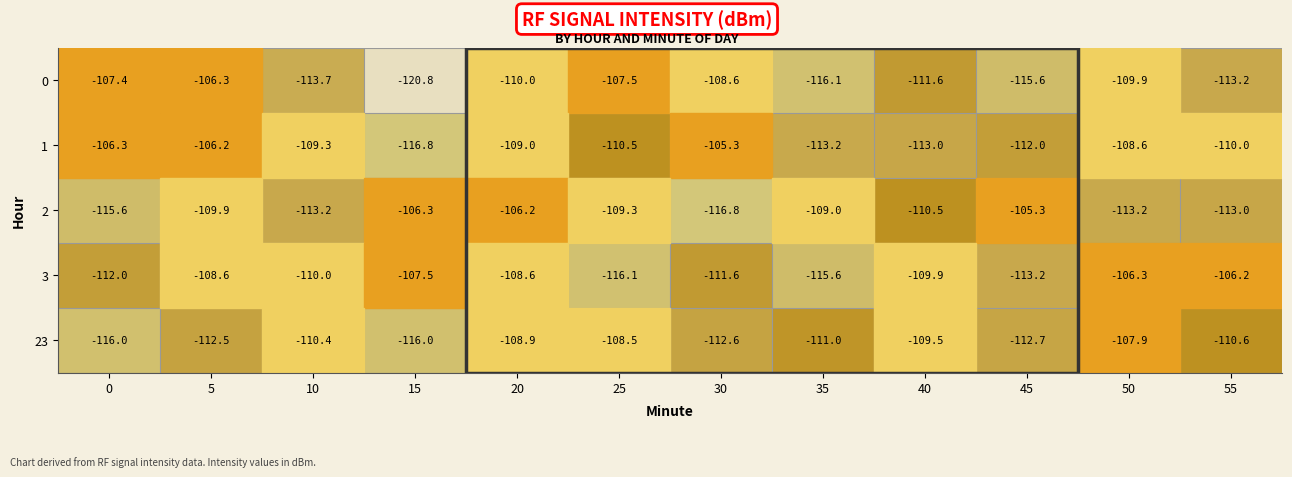

At which category is the sum across all series the highest?

20